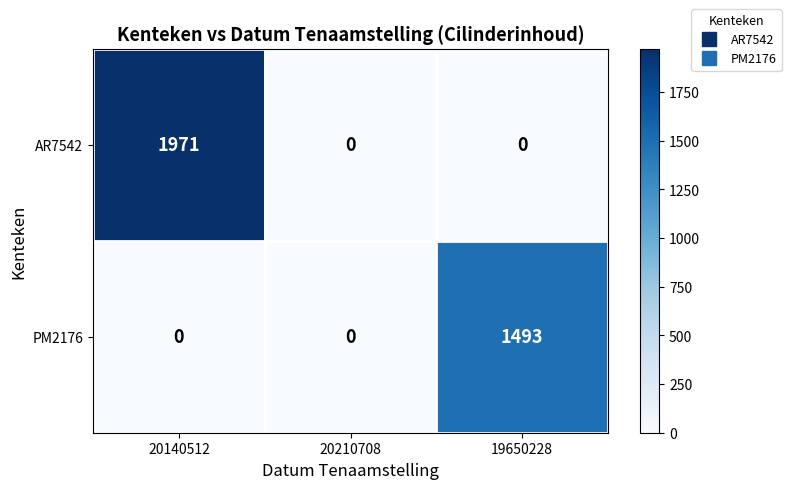

True or false: PM2176 has a value of 1493 at 19650228.

True